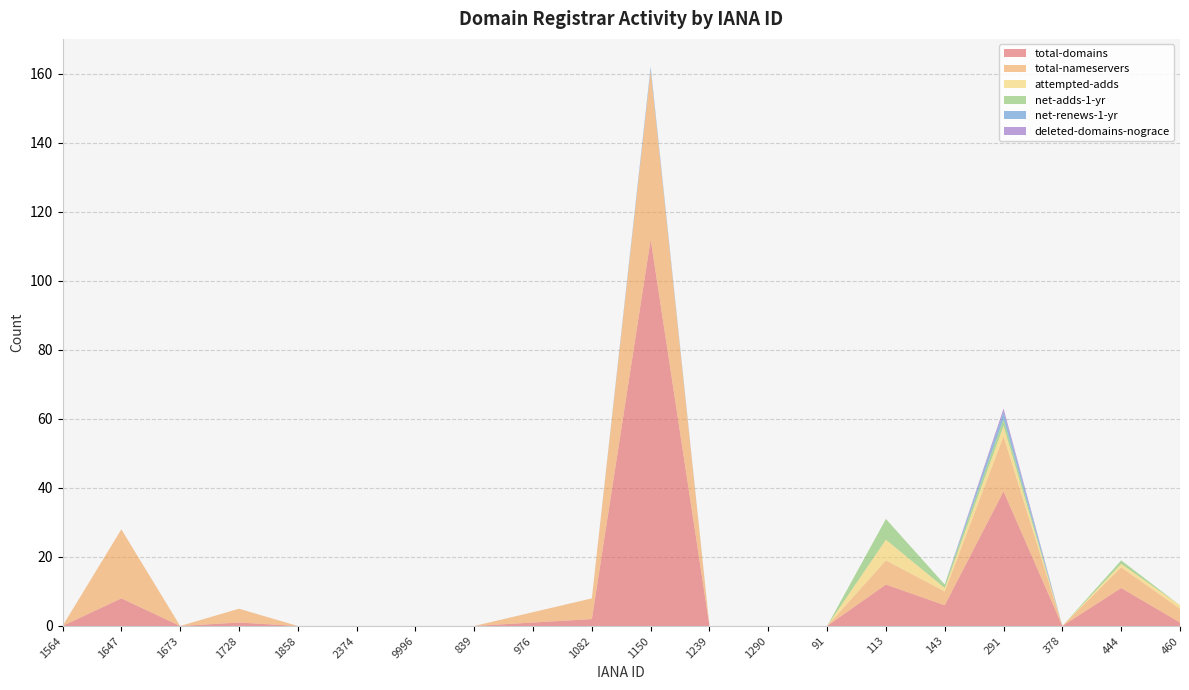

Reading left to right, extract all data points from this chart.

total-domains: 1564=0	1647=8	1673=0	1728=1	1858=0	2374=0	9996=0	839=0	976=1	1082=2	1150=112	1239=0	1290=0	91=0	113=12	143=6	291=39	378=0	444=11	460=1
total-nameservers: 1564=0	1647=20	1673=0	1728=4	1858=0	2374=0	9996=0	839=0	976=3	1082=6	1150=49	1239=0	1290=0	91=0	113=7	143=4	291=16	378=0	444=6	460=4
attempted-adds: 1564=0	1647=0	1673=0	1728=0	1858=0	2374=0	9996=0	839=0	976=0	1082=0	1150=0	1239=0	1290=0	91=0	113=6	143=1	291=3	378=0	444=1	460=1
net-adds-1-yr: 1564=0	1647=0	1673=0	1728=0	1858=0	2374=0	9996=0	839=0	976=0	1082=0	1150=0	1239=0	1290=0	91=0	113=6	143=1	291=2	378=0	444=1	460=0
net-renews-1-yr: 1564=0	1647=0	1673=0	1728=0	1858=0	2374=0	9996=0	839=0	976=0	1082=0	1150=1	1239=0	1290=0	91=0	113=0	143=0	291=2	378=0	444=0	460=0
deleted-domains-nograce: 1564=0	1647=0	1673=0	1728=0	1858=0	2374=0	9996=0	839=0	976=0	1082=0	1150=0	1239=0	1290=0	91=0	113=0	143=0	291=1	378=0	444=0	460=0